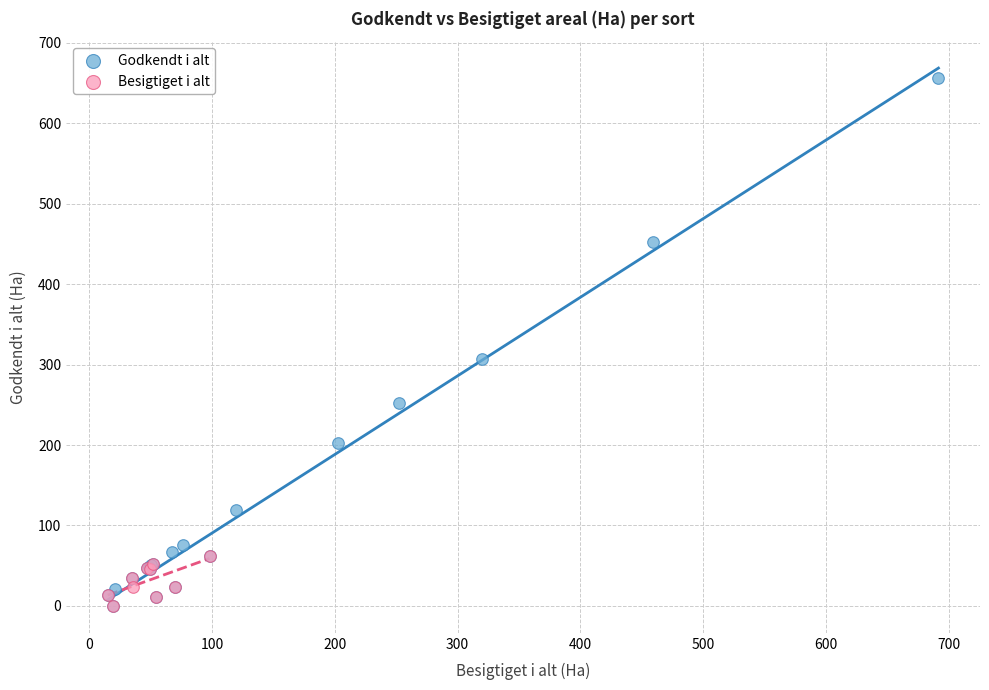

Which series has the largest Y range (max minus min)?

Godkendt i alt